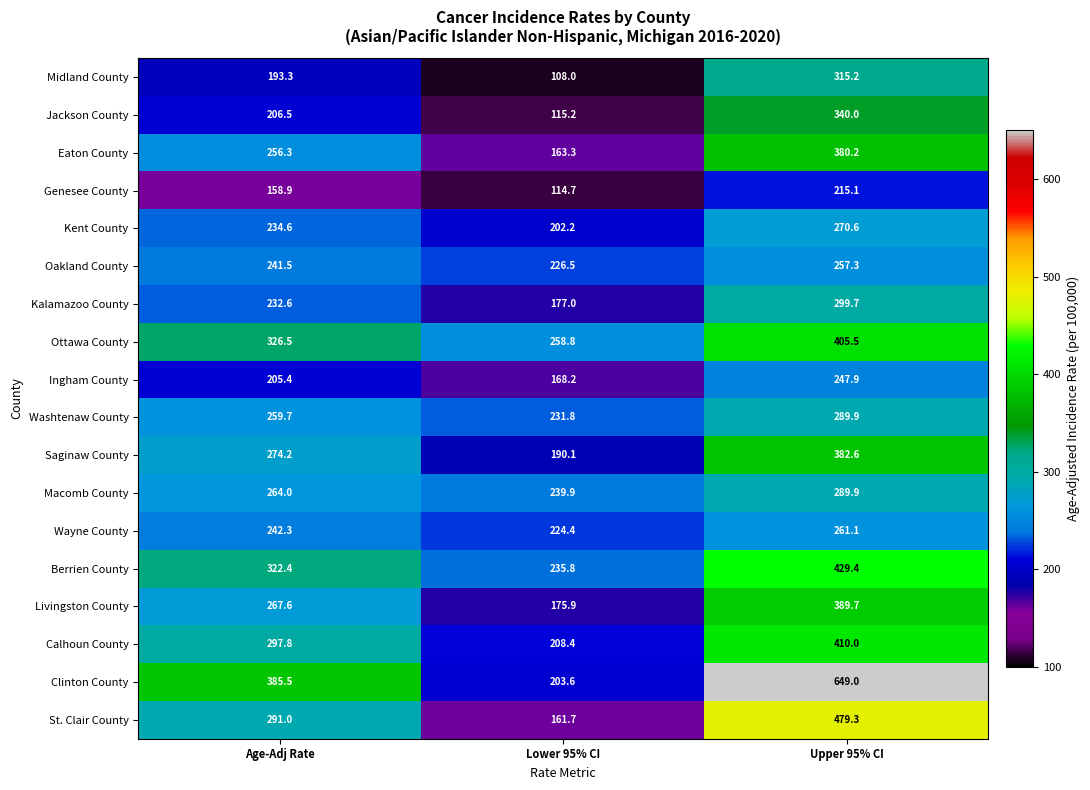

The value of Livingston County at Lower 95% CI is 61.2. True or false?

False